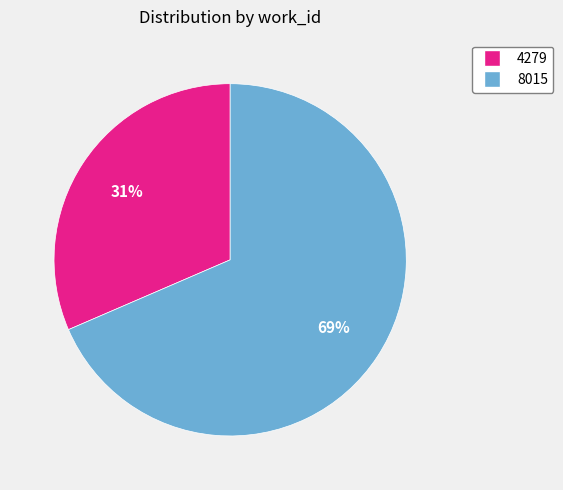

Which category has the smallest portion of the pie?

4279